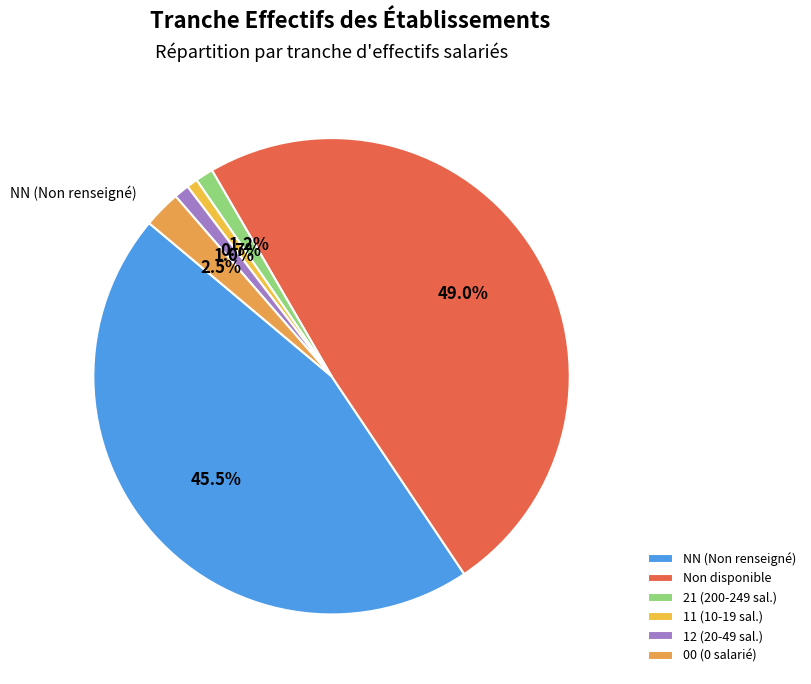

Which category has the smallest portion of the pie?

11